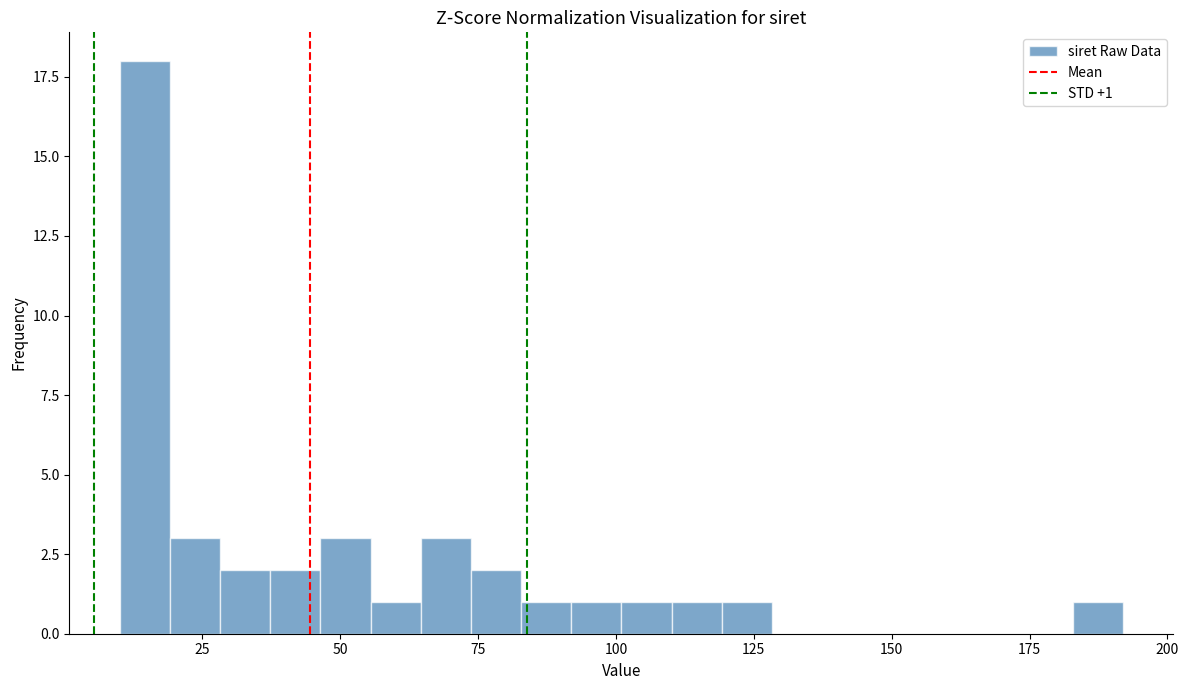

Around what value on the x-axis is the tallest bar? Give the approximate position of its centre, as read against the axis.

15